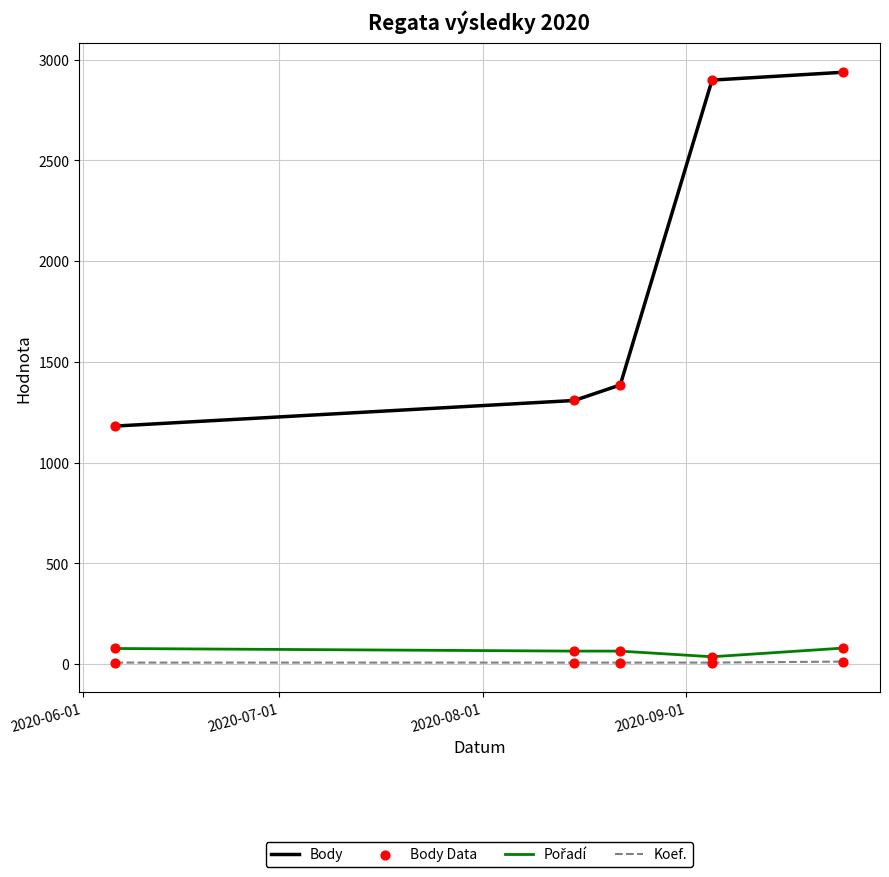

Which series has the largest range (max minus min)?

Body